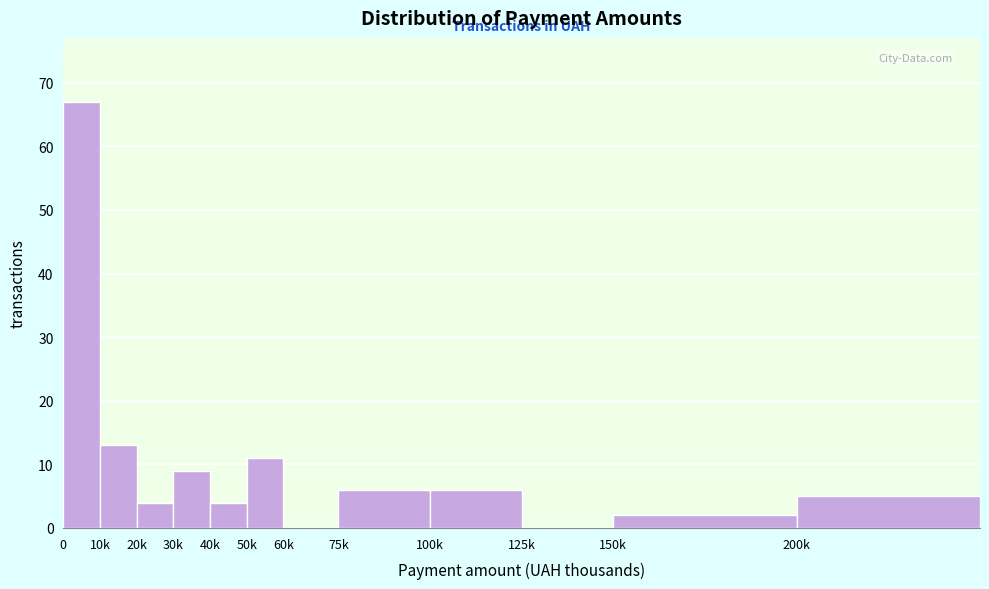

Reading right to left, what are all the values shown in this chart?

200k=5	150k=2	125k=0	100k=6	75k=6	60k=0	50k=11	40k=4	30k=9	20k=4	10k=13	0=67